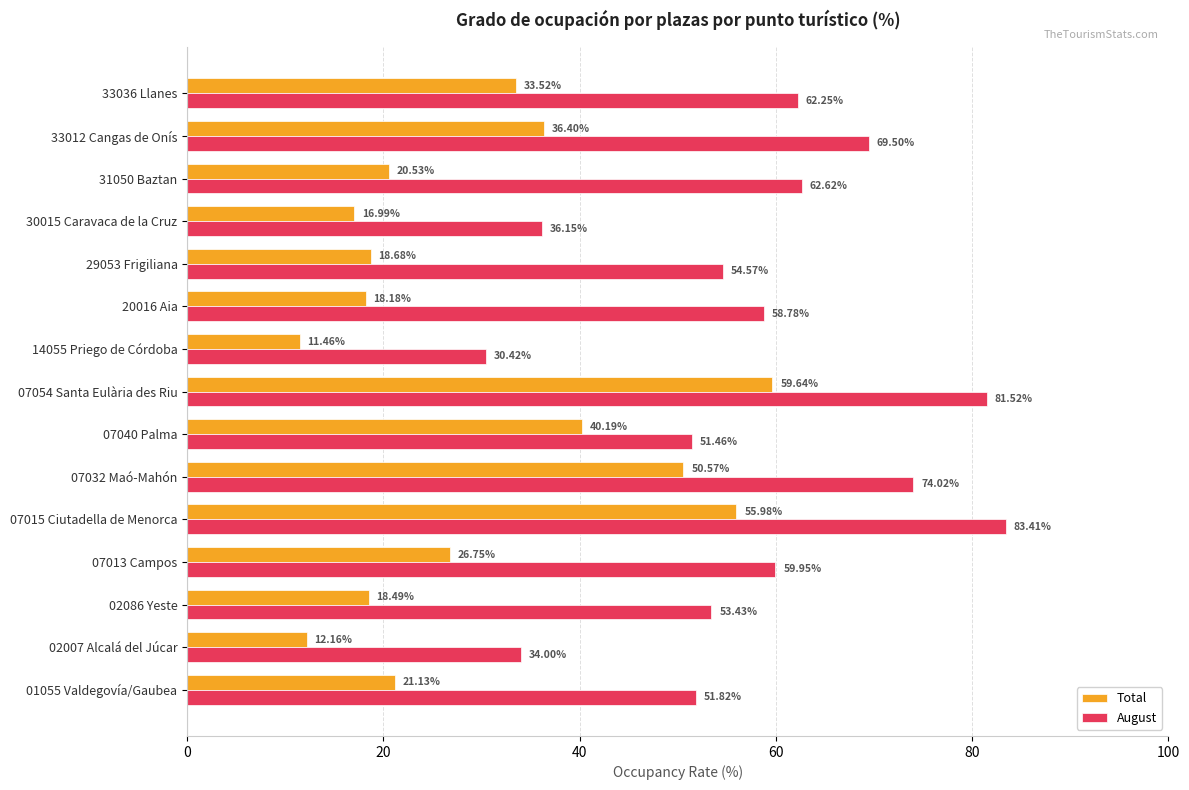

What is the difference between the maximum and minimum values in the Total series?

48.2